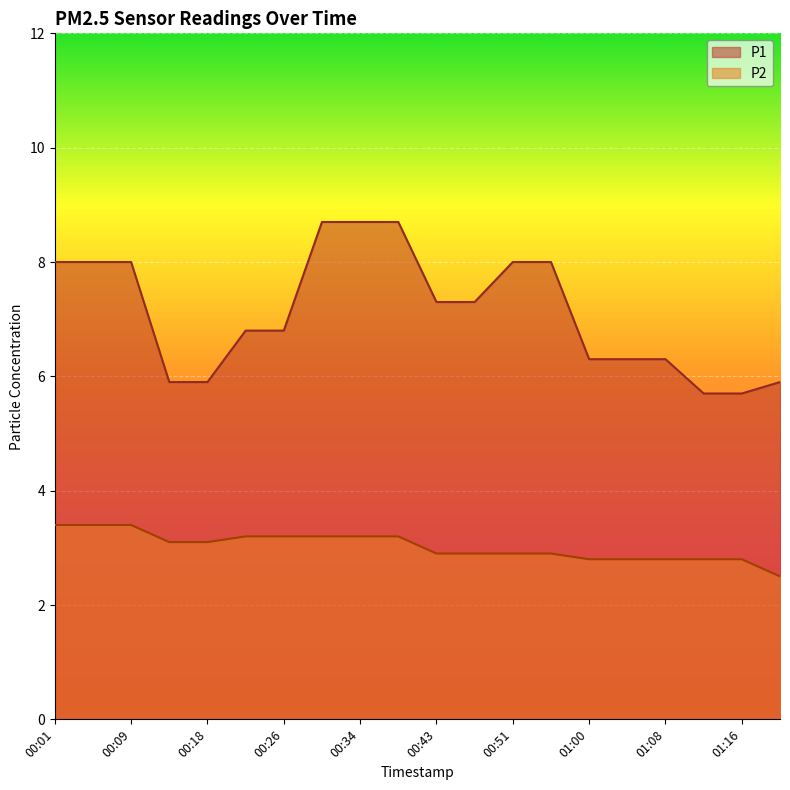

Does the chart display data point markers on the line(s)?

No